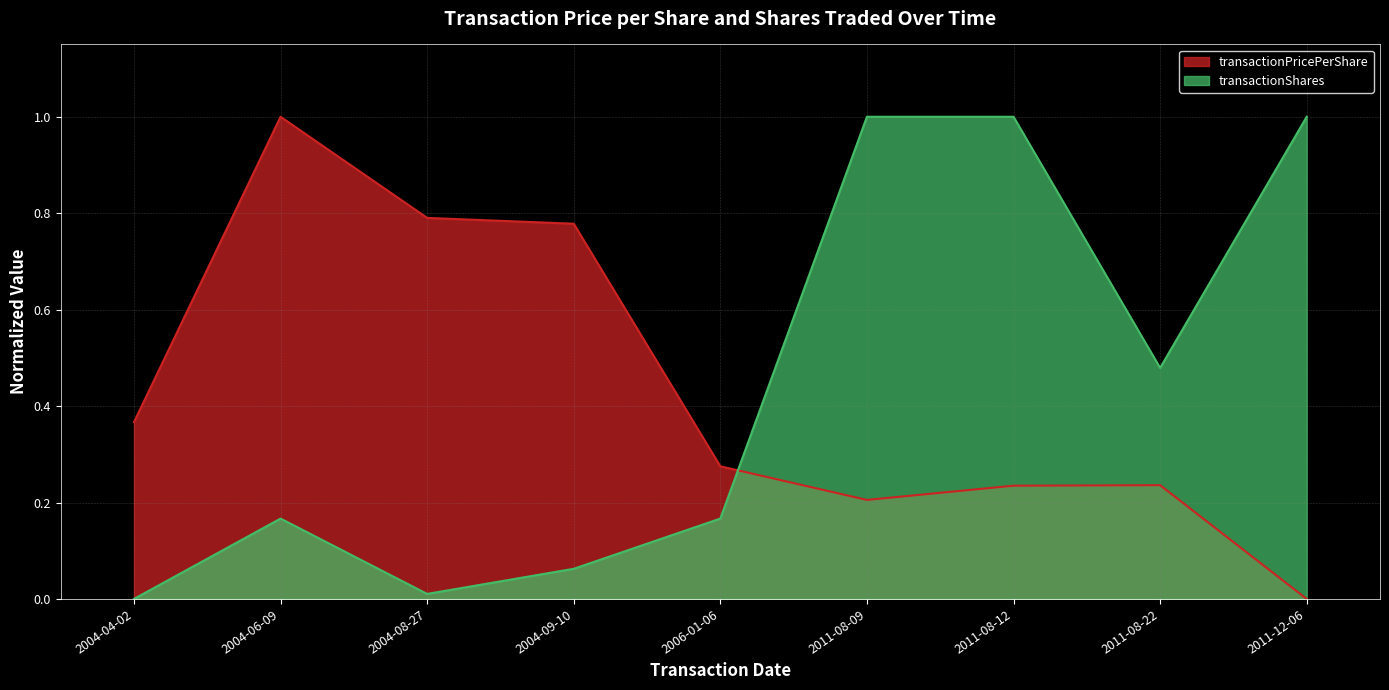

How many values in transactionPricePerShare are above zero?

8